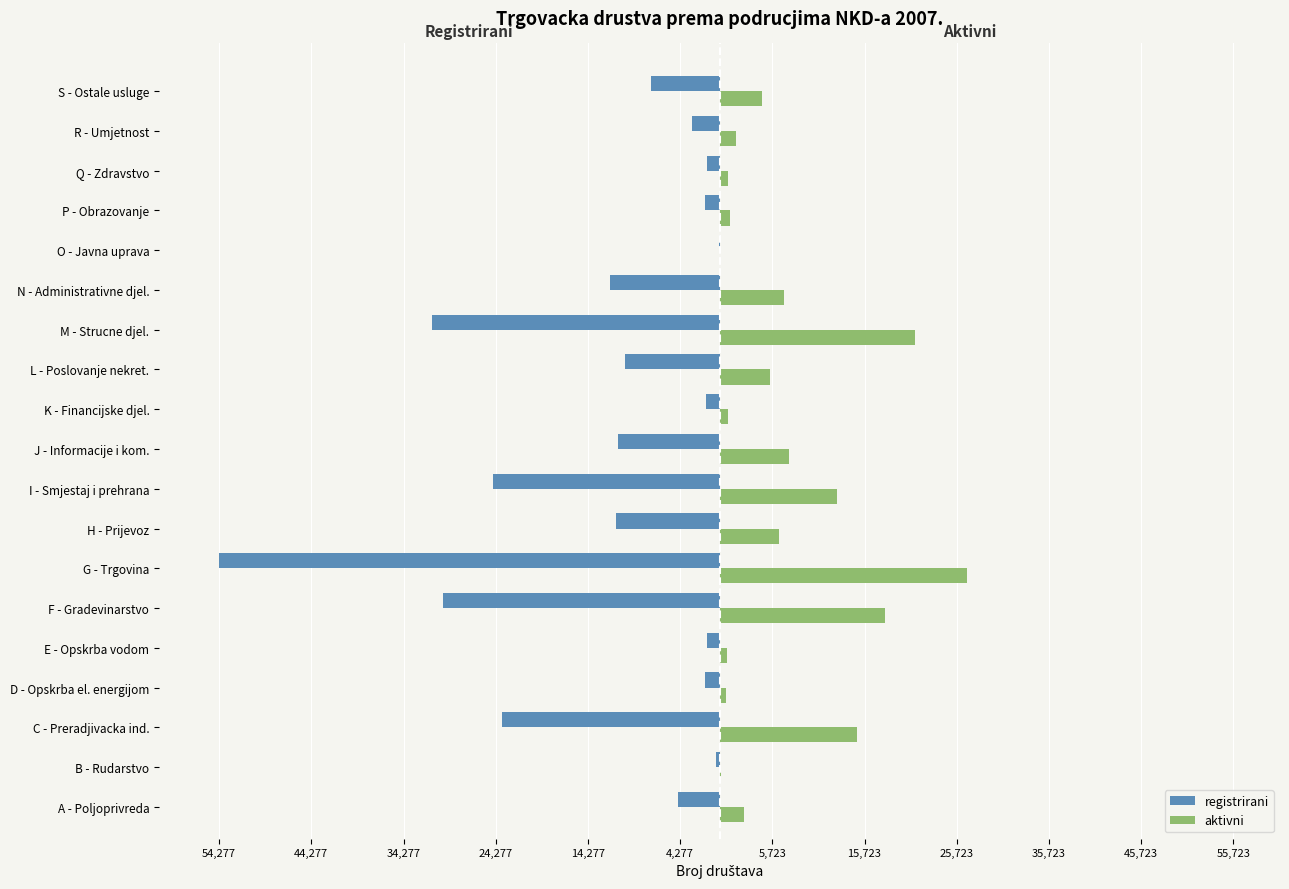

What are all the series names shown in the legend?

registrirani, aktivni